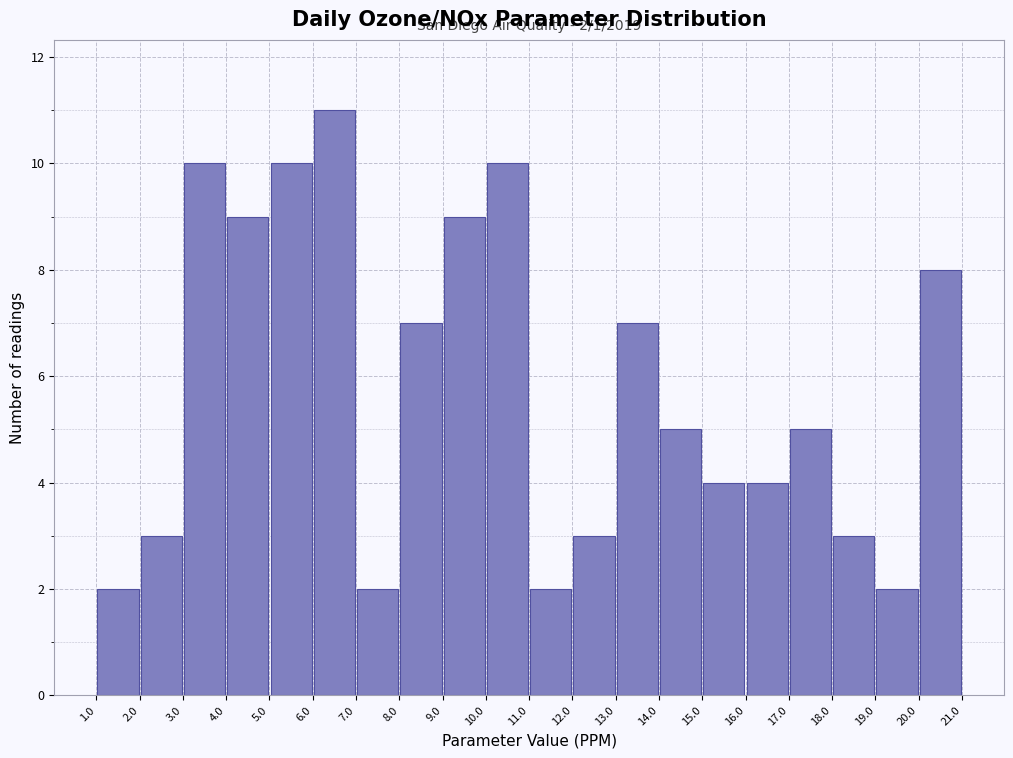

Over which range of the x-axis is the bar tallest?

6.0 to 7.0